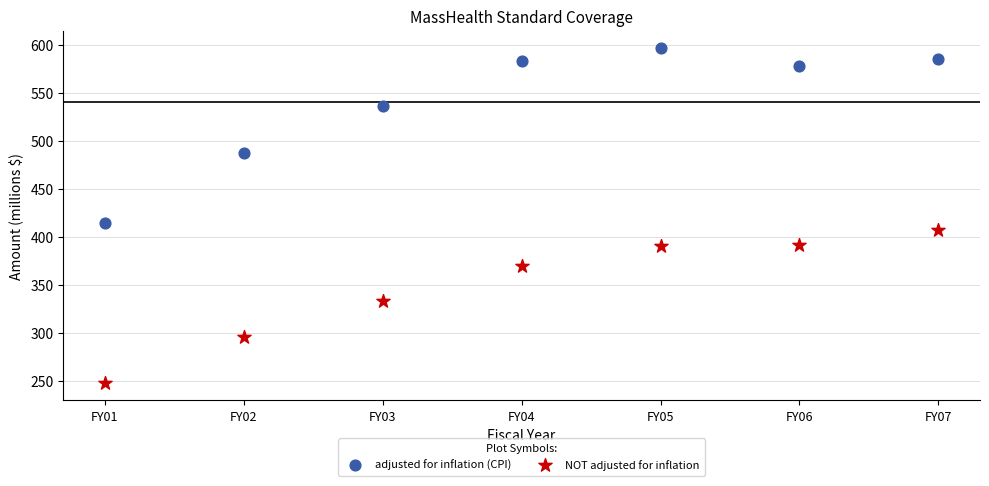

What are all the series names shown in the legend?

adjusted for inflation (CPI), NOT adjusted for inflation